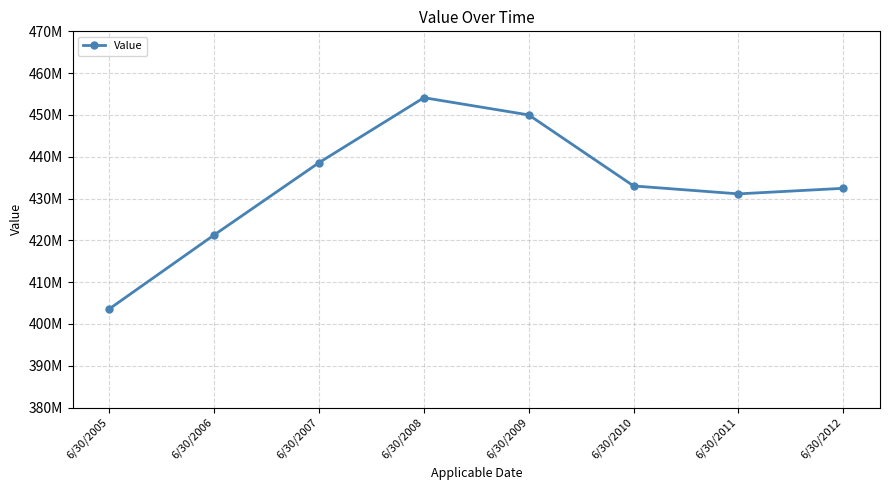

Is this an area chart (filled region under the line)?

No